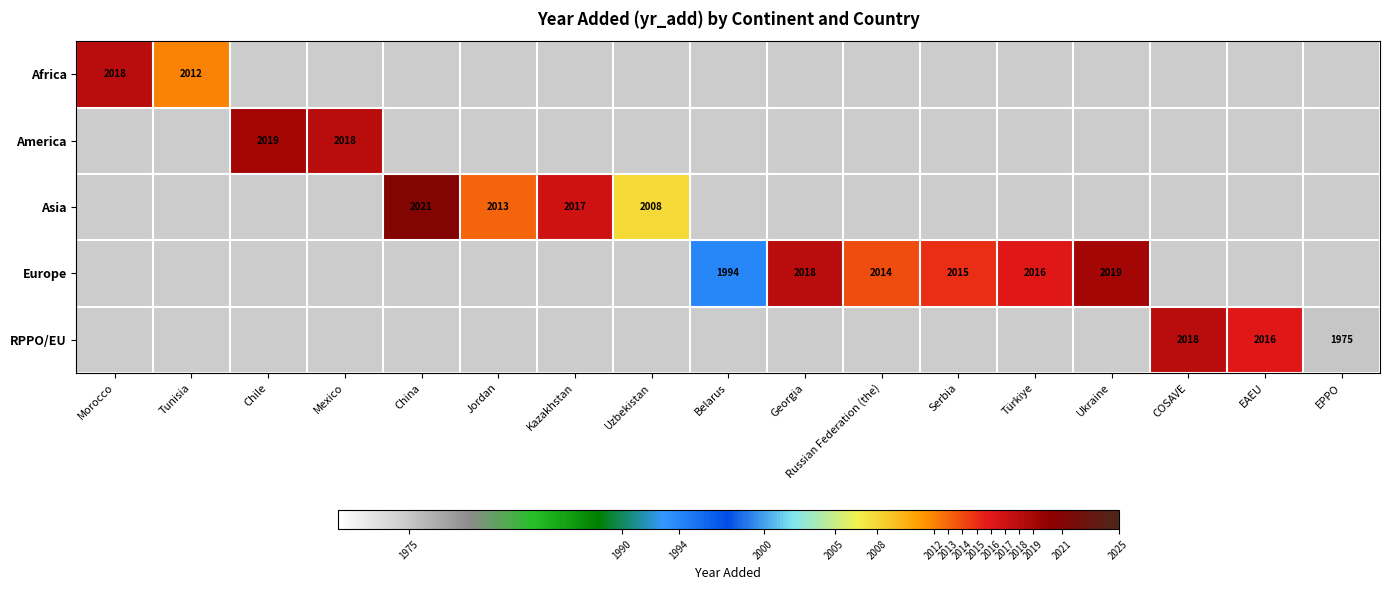

True or false: America has a value of 2018 at Mexico.

True